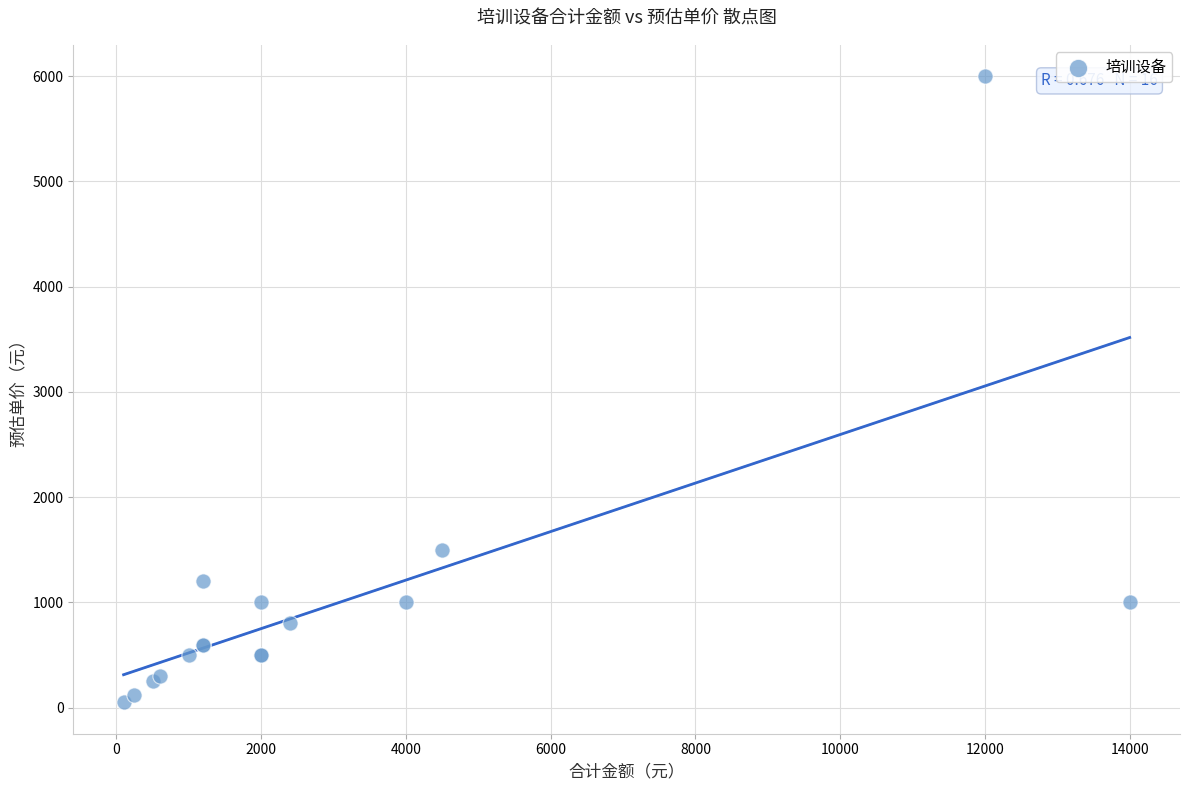

What Y value in the scatter plot is closest to 3025?

1500